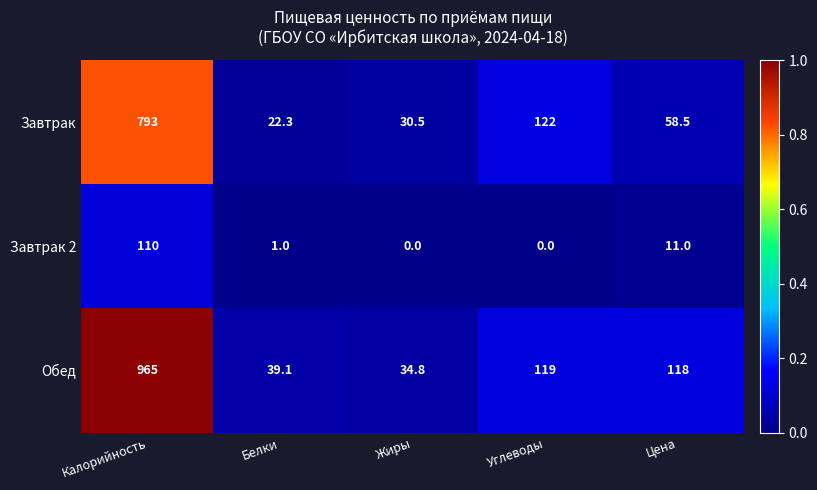

Which series changed the most between Жиры and Углеводы?

Завтрак